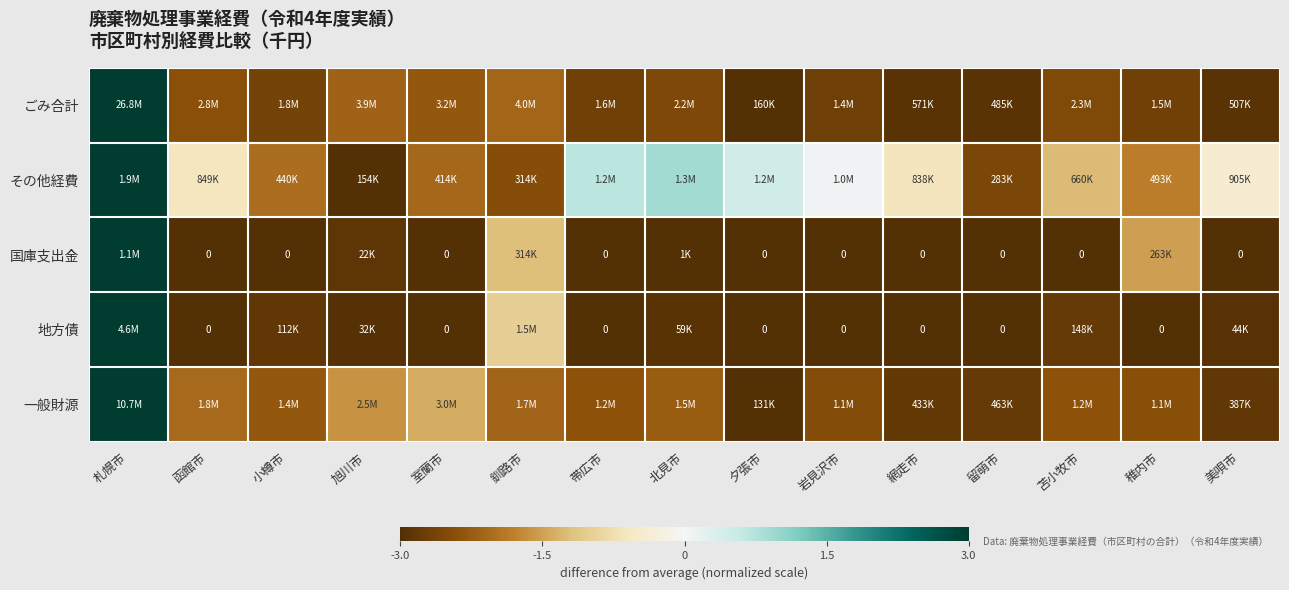

Which series has the largest total across all categories?

その他経費